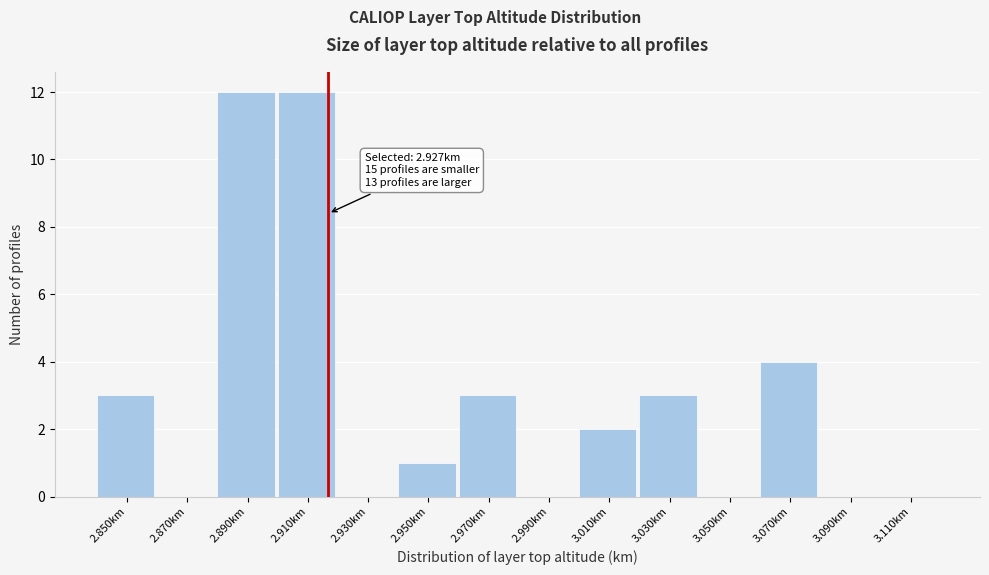

Reading right to left, what are all the values shown in this chart?

3.110km=0	3.090km=0	3.070km=4	3.050km=0	3.030km=3	3.010km=2	2.990km=0	2.970km=3	2.950km=1	2.930km=0	2.910km=12	2.890km=12	2.870km=0	2.850km=3